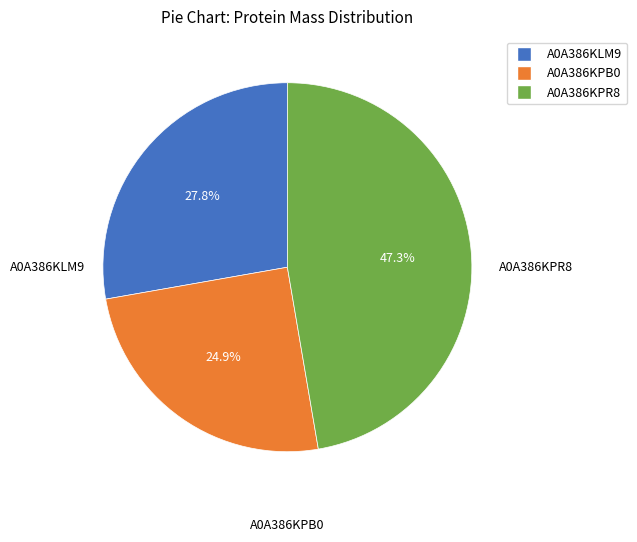

Does A0A386KPB0 represent more than half of the total?

No